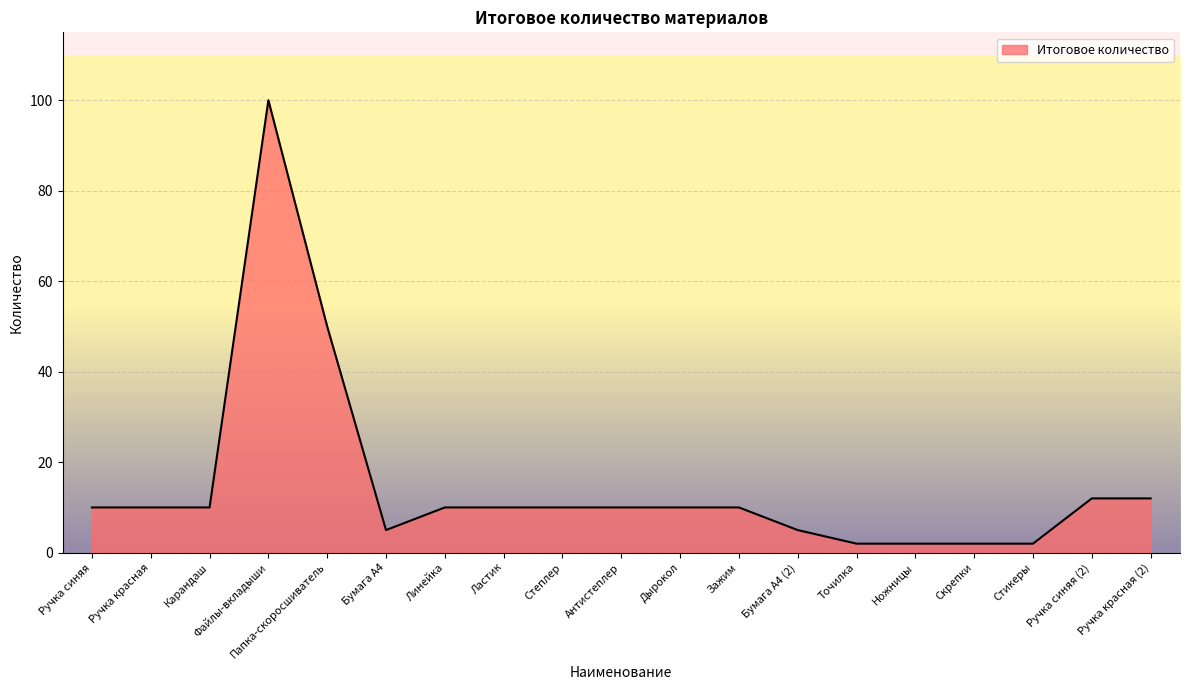

Reading right to left, extract all data points from this chart.

Ручка красная (2)=12	Ручка синяя (2)=12	Стикеры=2	Скрепки=2	Ножницы=2	Точилка=2	Бумага А4 (2)=5	Зажим=10	Дырокол=10	Антистеплер=10	Степлер=10	Ластик=10	Линейка=10	Бумага А4=5	Папка-скоросшиватель=50	Файлы-вкладыши=100	Карандаш=10	Ручка красная=10	Ручка синяя=10